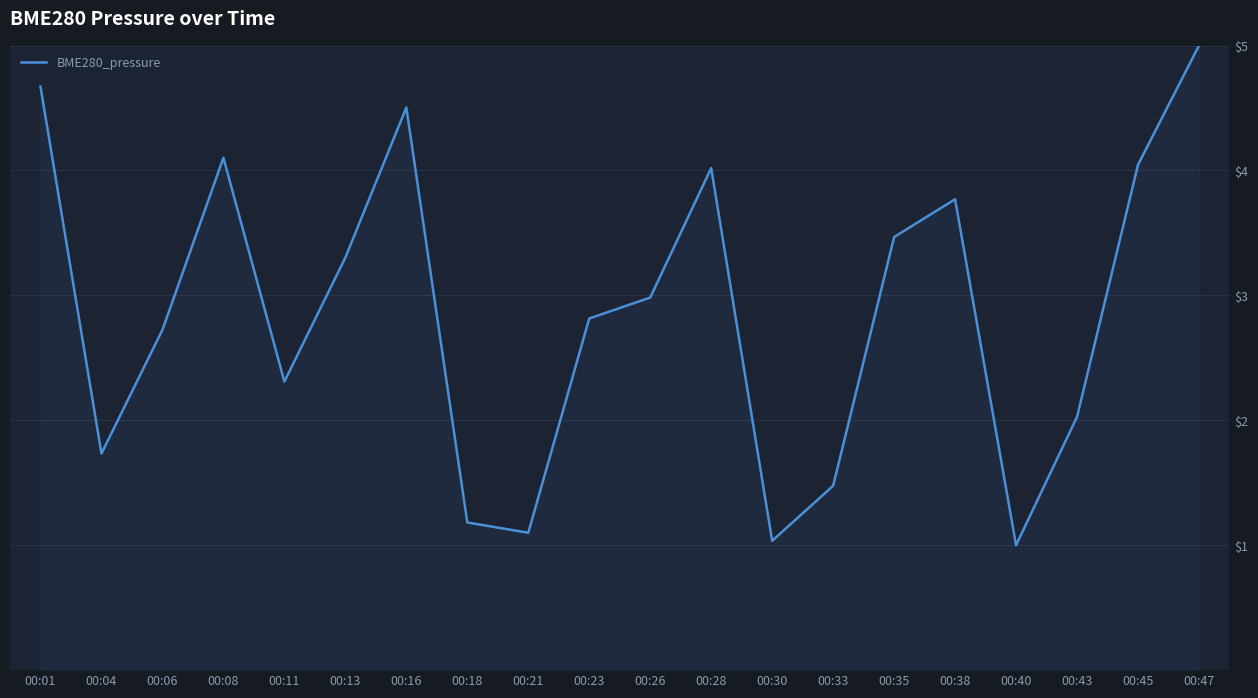

What is the maximum value shown in the chart?

5.0